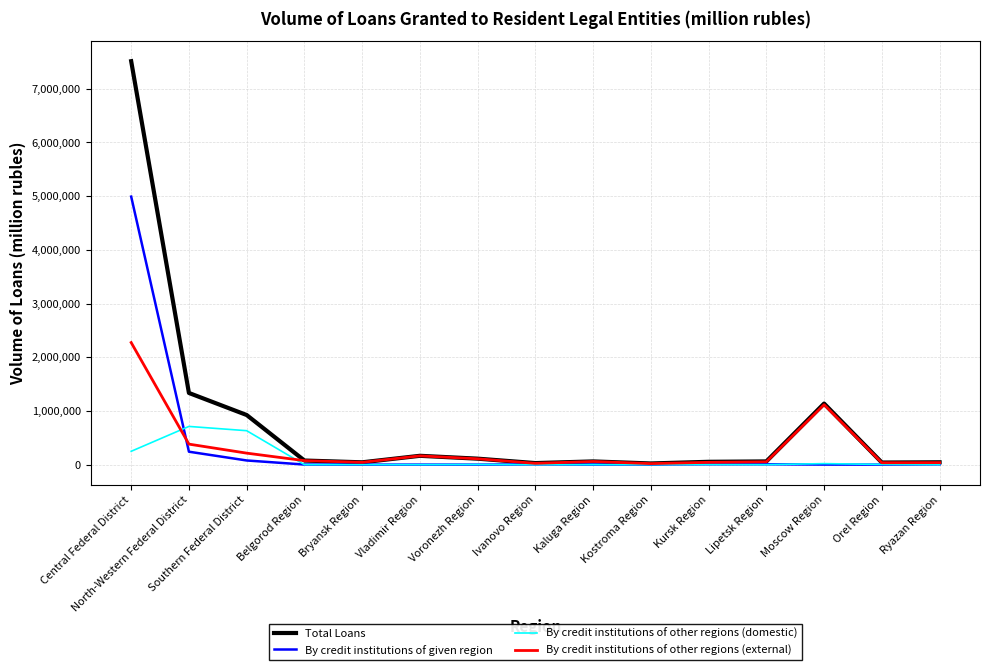

What is the sum of the Total Loans values at Lipetsk Region and Central Federal District?

7573490